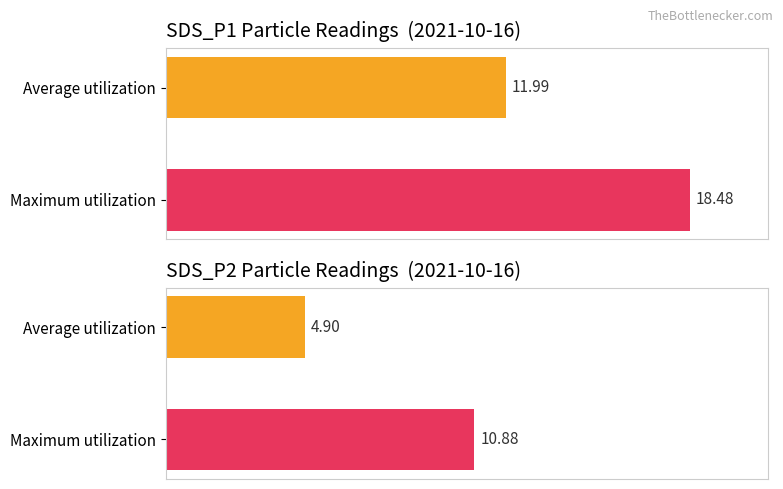

What is the difference between the SDS_P1 values at Maximum utilization and Average utilization?

6.5